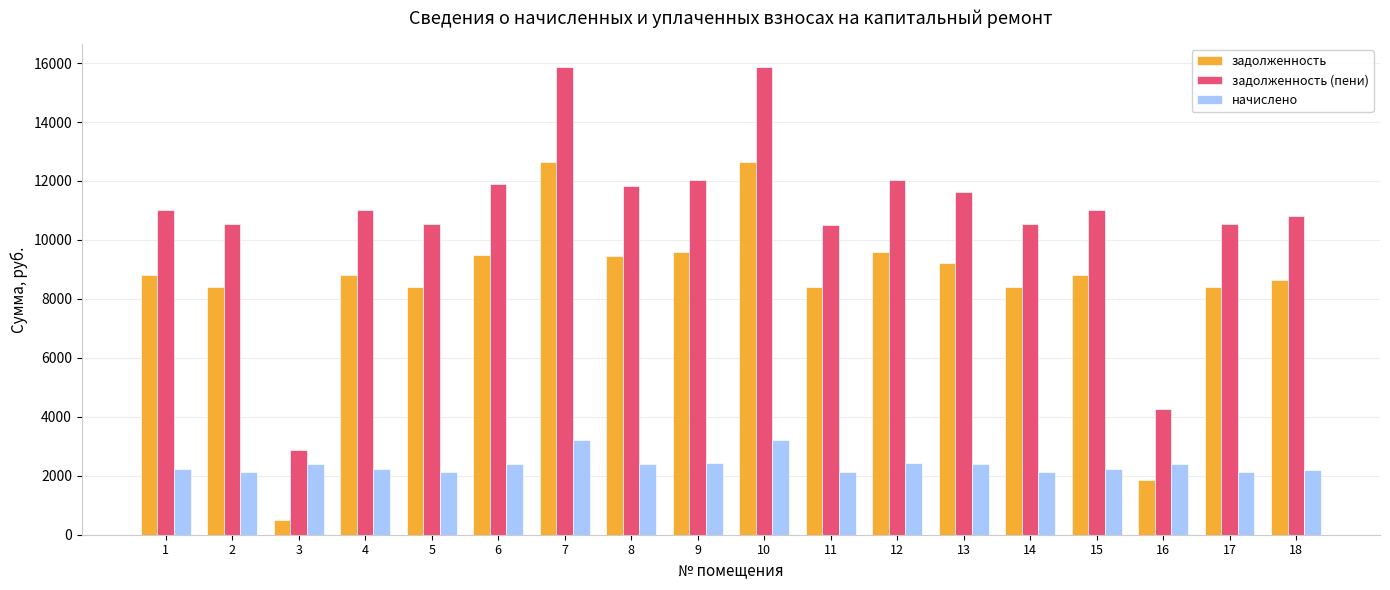

Read the задолженность value at 5.

8409.6